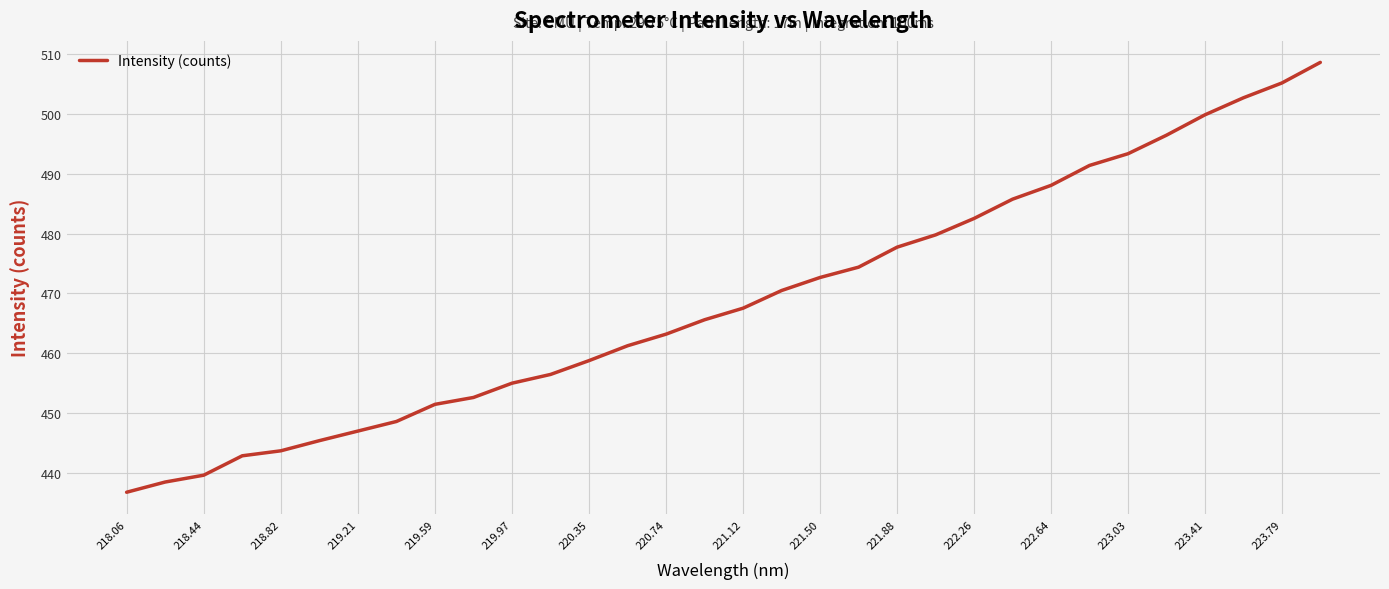

What is the difference between the maximum and minimum values?

71.9